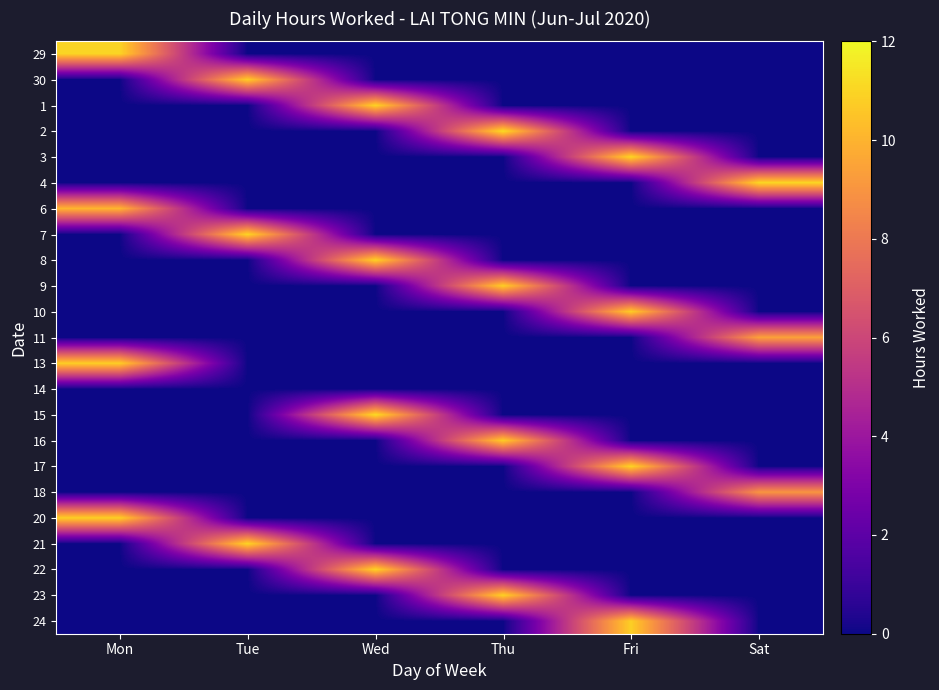

What is the total value across all series at Fri?

43.7